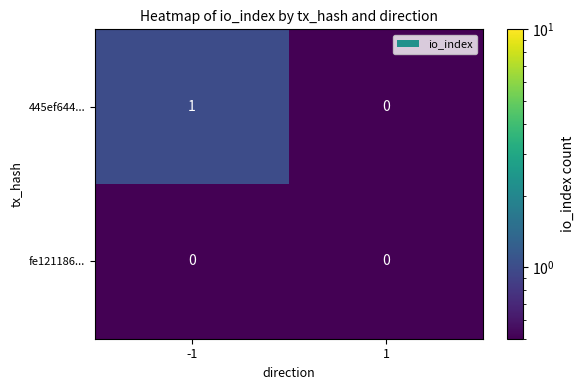

The value of fe121186... at 1 is 0. True or false?

True